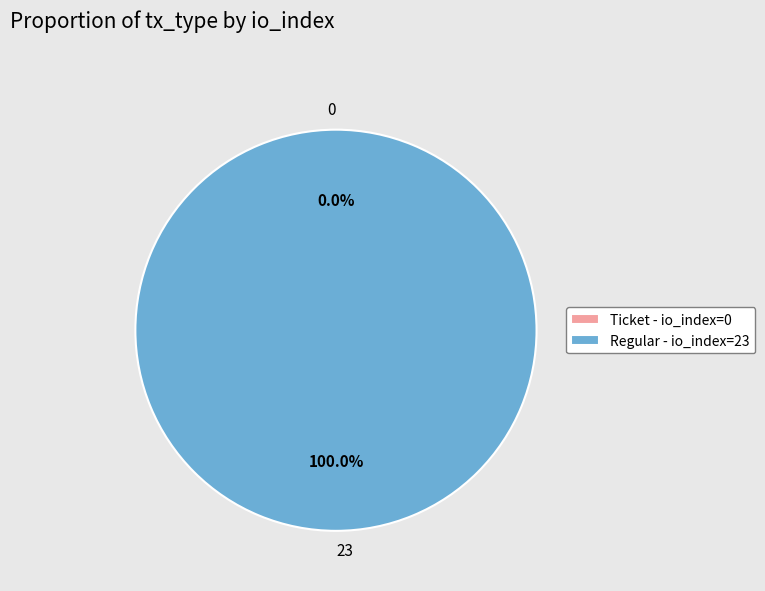

What is the largest slice in the pie chart?

Regular (io_index=23)